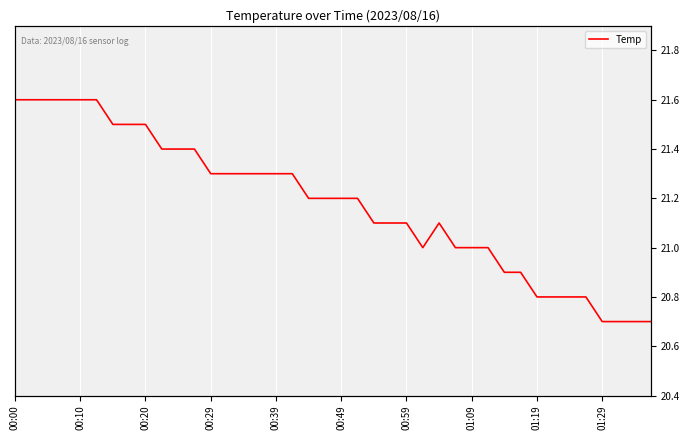

Reading left to right, extract all data points from this chart.

21.6	21.6	21.6	21.6	21.6	21.6	21.5	21.5	21.5	21.4	21.4	21.4	21.3	21.3	21.3	21.3	21.3	21.3	21.2	21.2	21.2	21.2	21.1	21.1	21.1	21.0	21.1	21.0	21.0	21.0	20.9	20.9	20.8	20.8	20.8	20.8	20.7	20.7	20.7	20.7